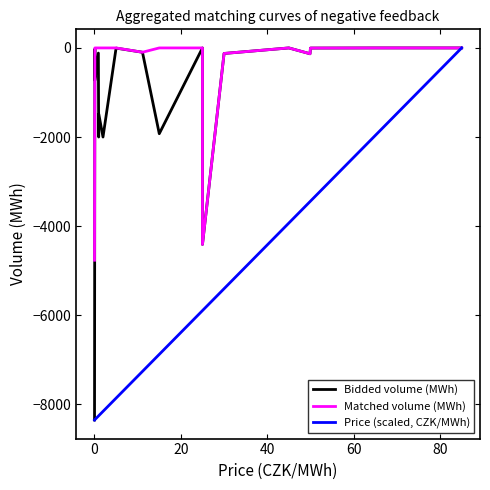

Reading left to right, list all the values displayed in this chart.

Bidded volume (MWh): -8351.7	-21.6	-725.9	-115.7	-2000.0	-1485.6	-2000.0	-3.9	-96.7	-1925.1	-0.0	-4410.6	-124.3	-0.0	-130.7	-3.0	-0.0	-0.0
Matched volume (MWh): -4765.2	0.0	0.0	0.0	0.0	0.0	0.0	0.0	-96.7	0.0	0.0	-4410.6	-124.3	0.0	-130.7	-3.0	0.0	0.0
Price (scaled, CZK/MWh): -8351.7	-8343.9	-8342.9	-8264.3	-8257.4	-8254.5	-8159.1	-7861.4	-7261.0	-6878.7	-5896.0	-5896.0	-5404.7	-3930.7	-3449.2	-3439.4	-1965.3	-0.0